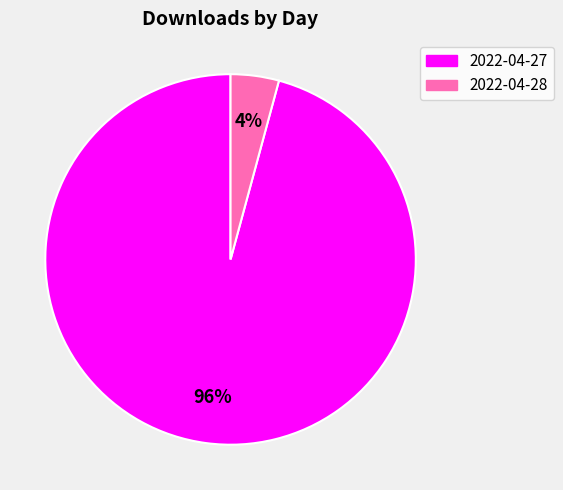

Does any single category account for the majority?

Yes